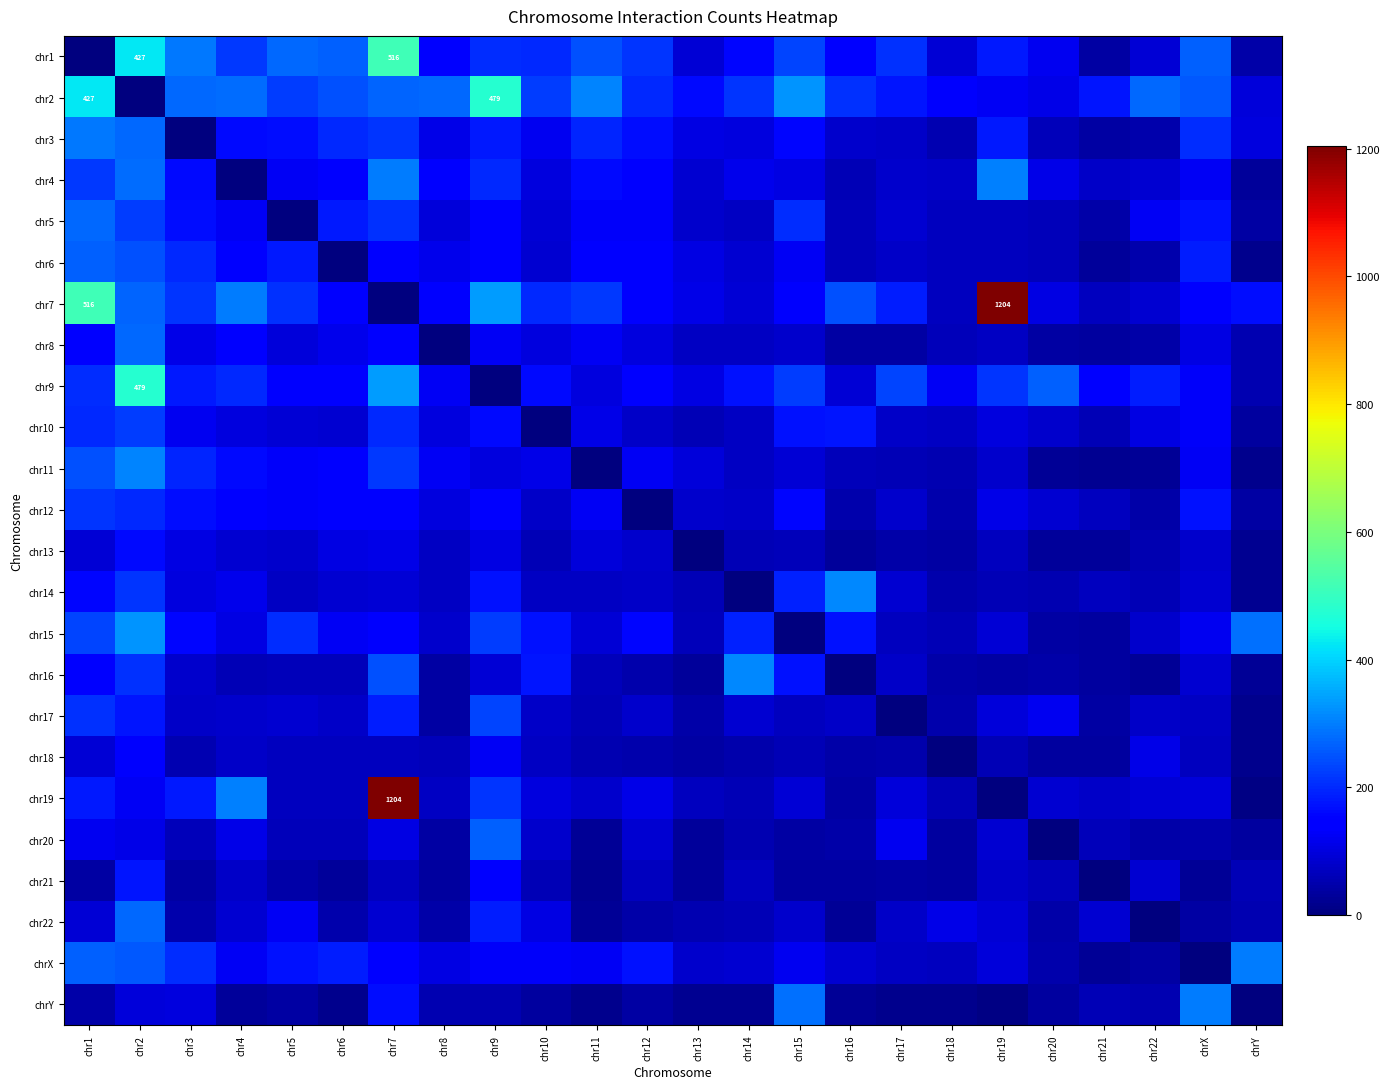

At how many categories does at least one series exceed 696?

2